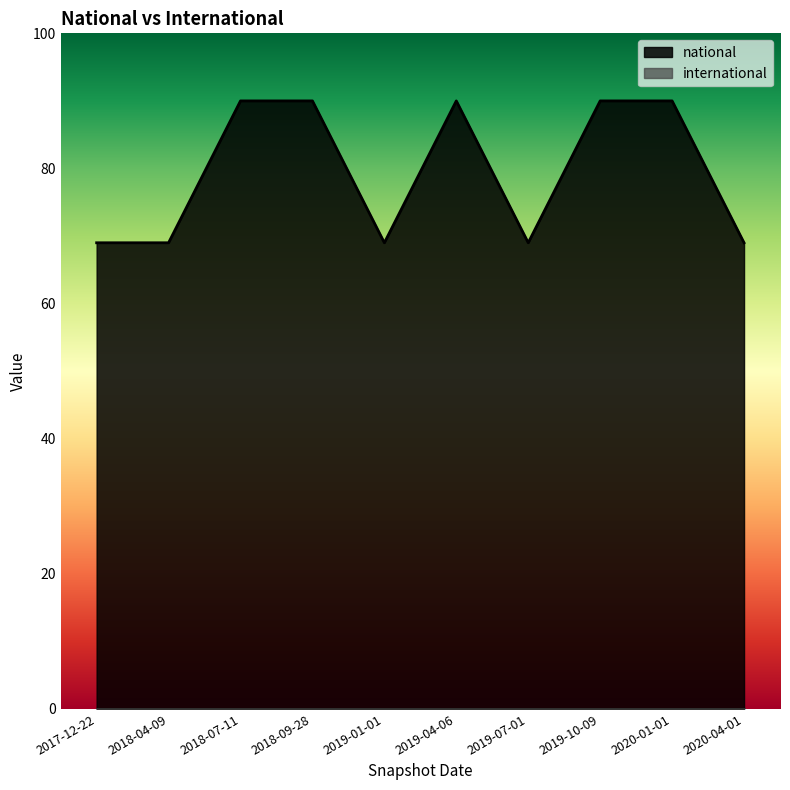

The chart shows a value of 69 at 2017-12-22. True or false?

True